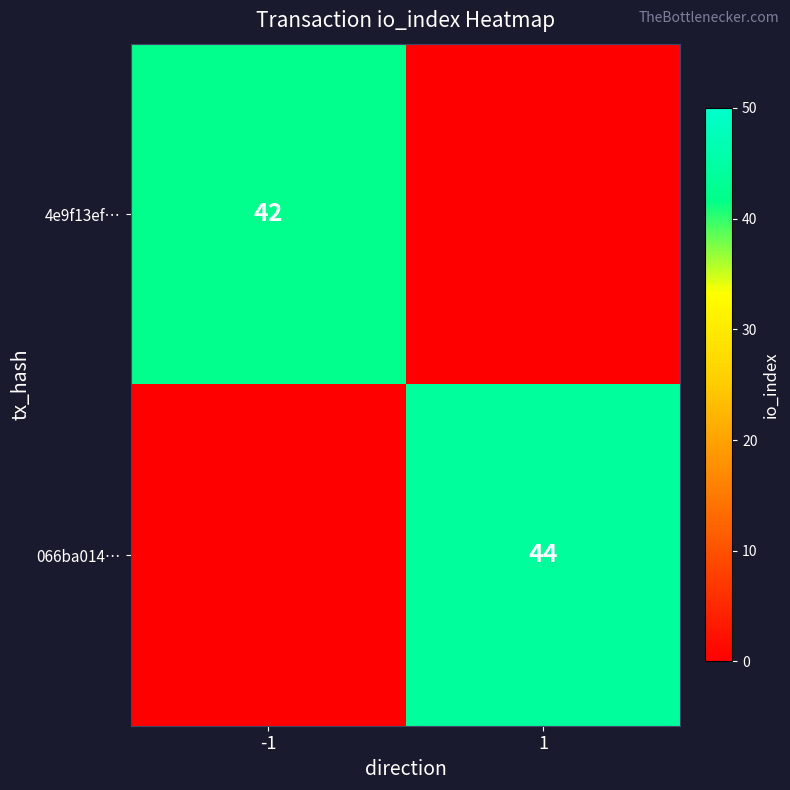

Between 1 and -1, which is larger?

-1